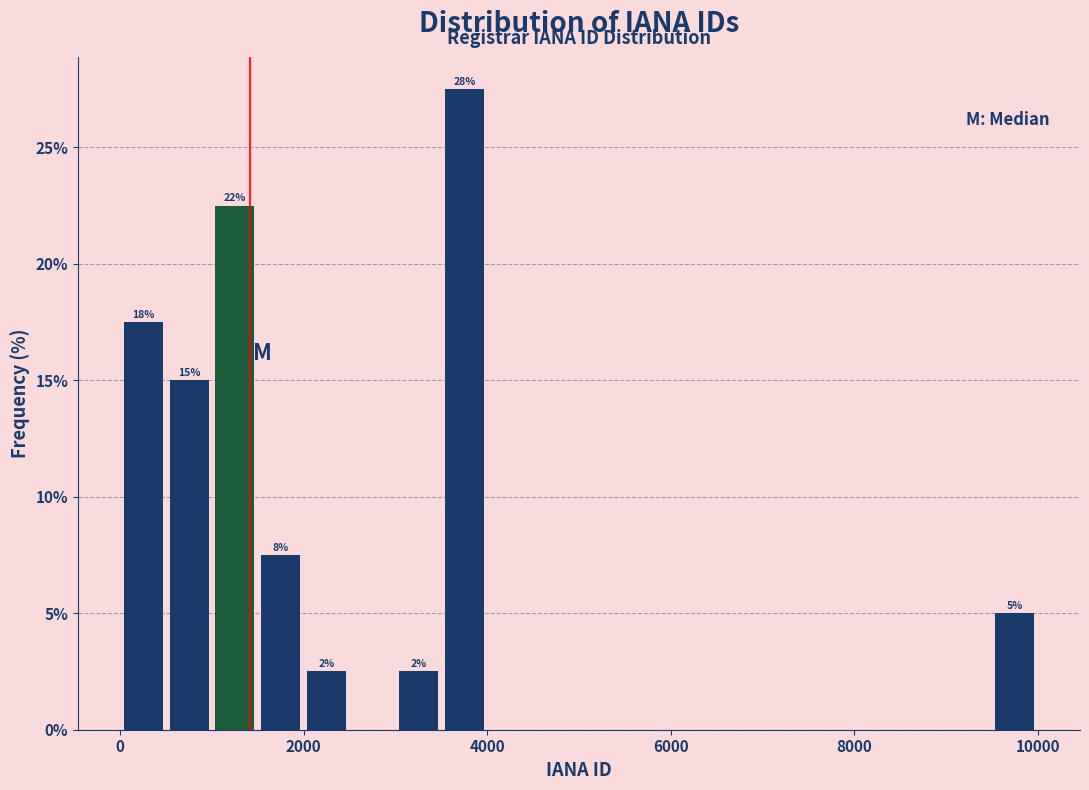

Around what value on the x-axis is the tallest bar? Give the approximate position of its centre, as read against the axis.

3800